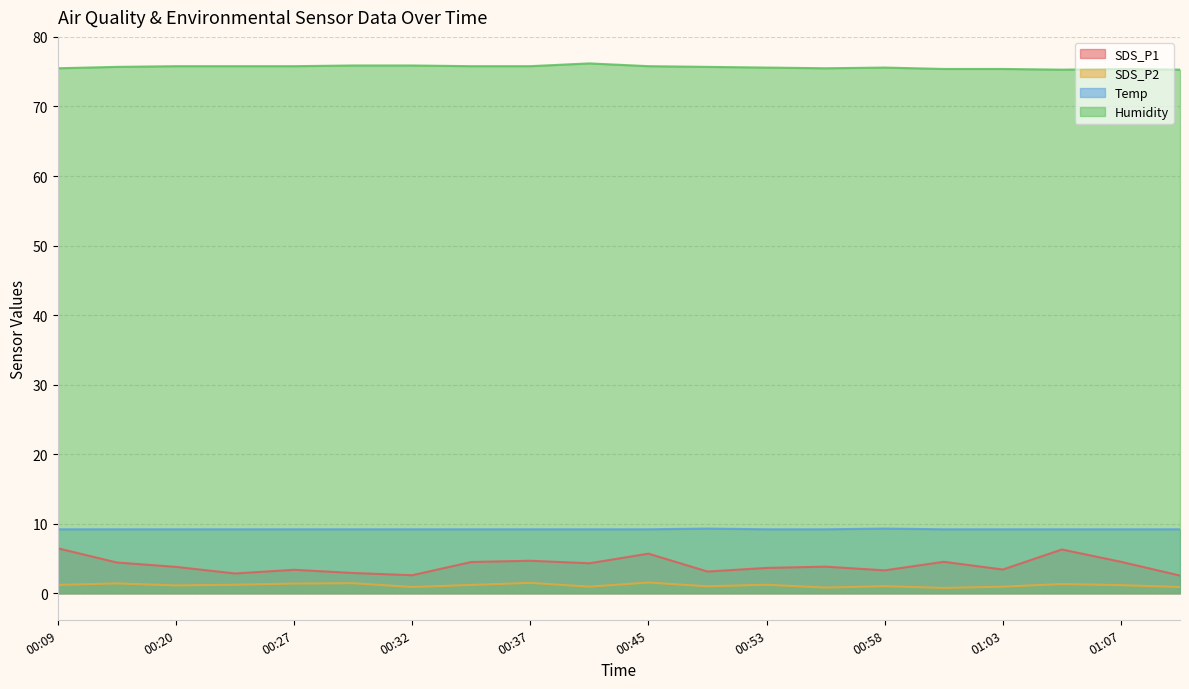

Does the chart have visible grid lines?

Yes